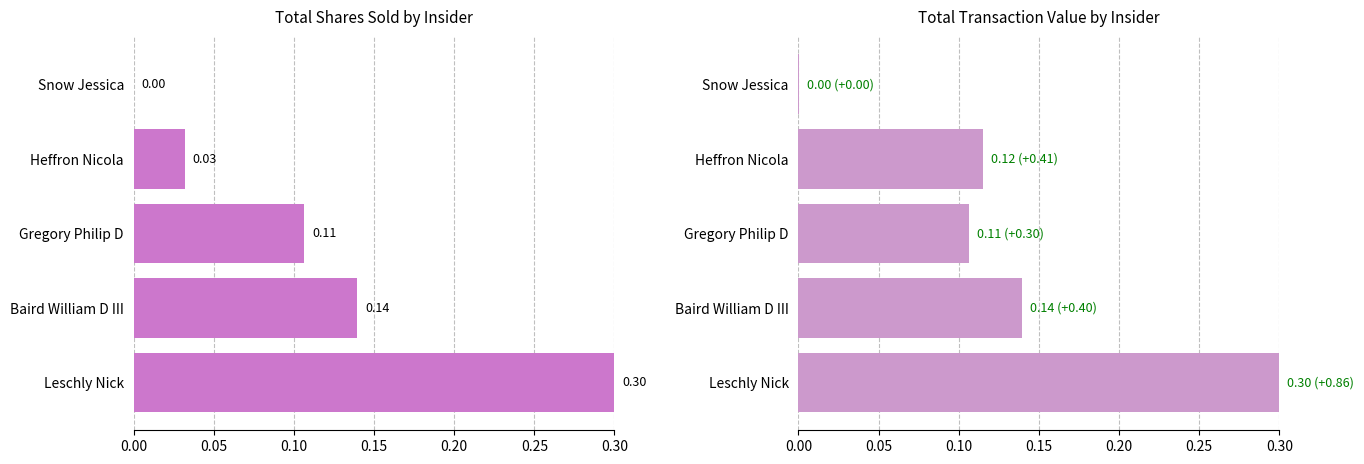

Which series has the widest spread of values?

Total Shares Sold